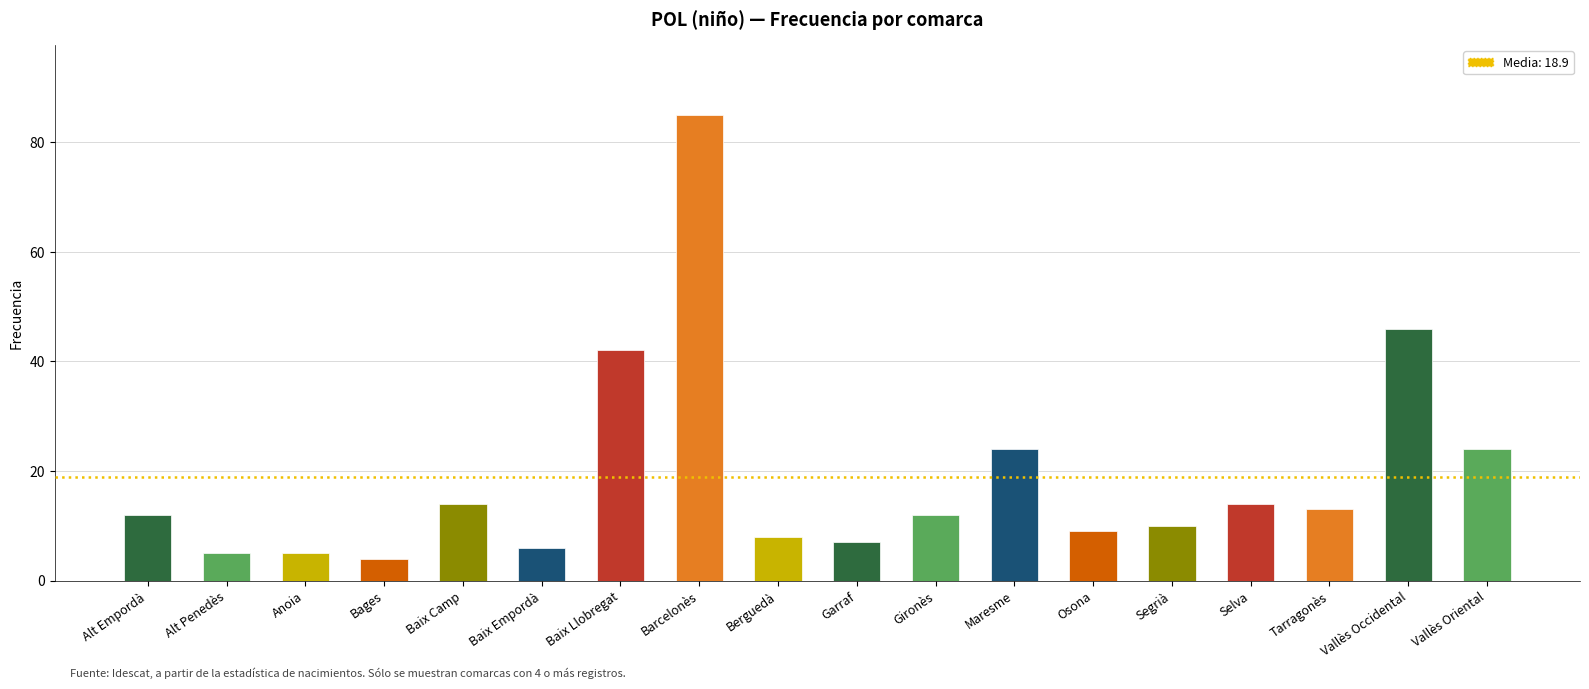

The chart shows a value of 18 at Tarragonès. True or false?

False